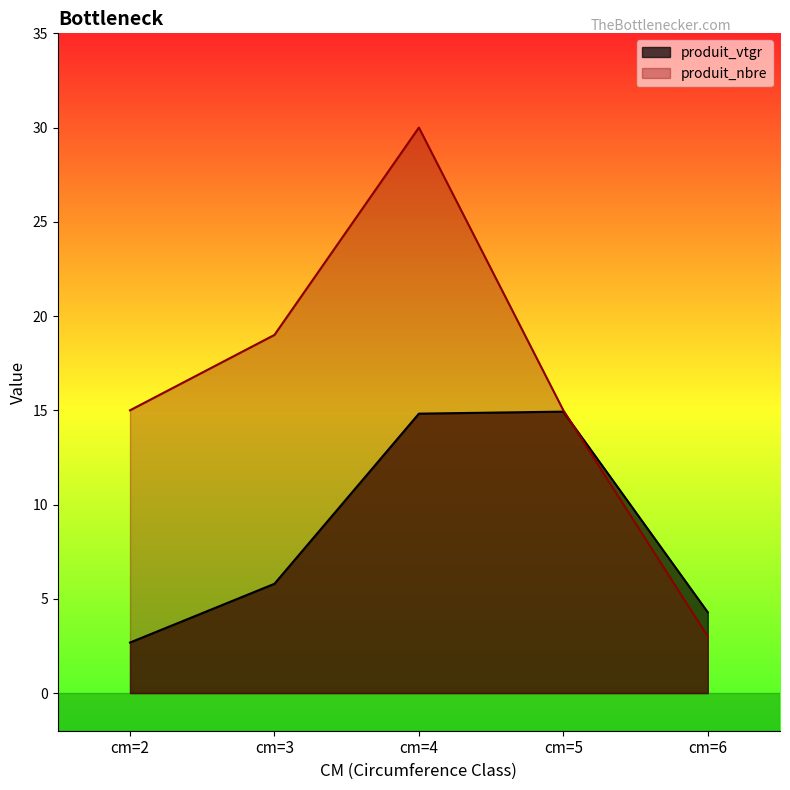

Does the chart display data point markers on the line(s)?

No